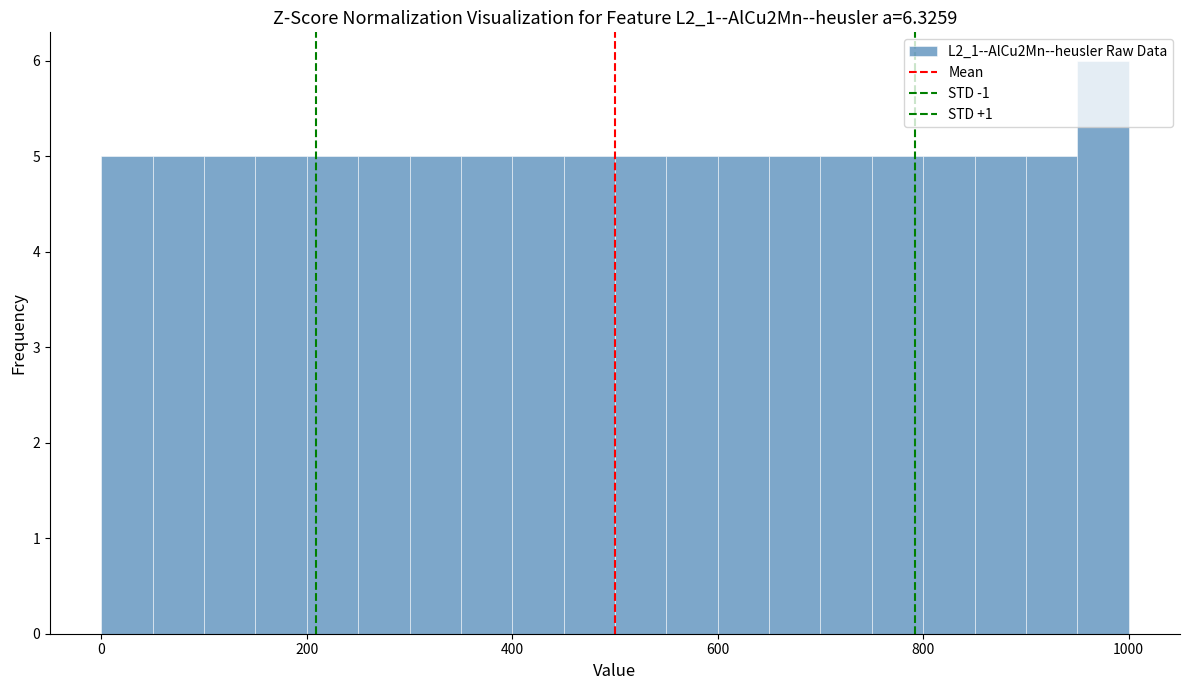

Around what value on the x-axis is the tallest bar? Give the approximate position of its centre, as read against the axis.

980